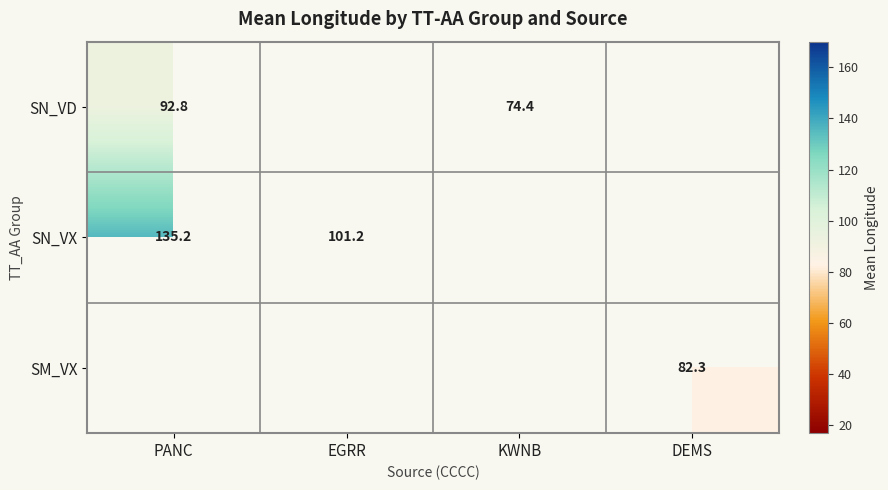

True or false: SN_VX has a value of 83.2 at PANC.

False